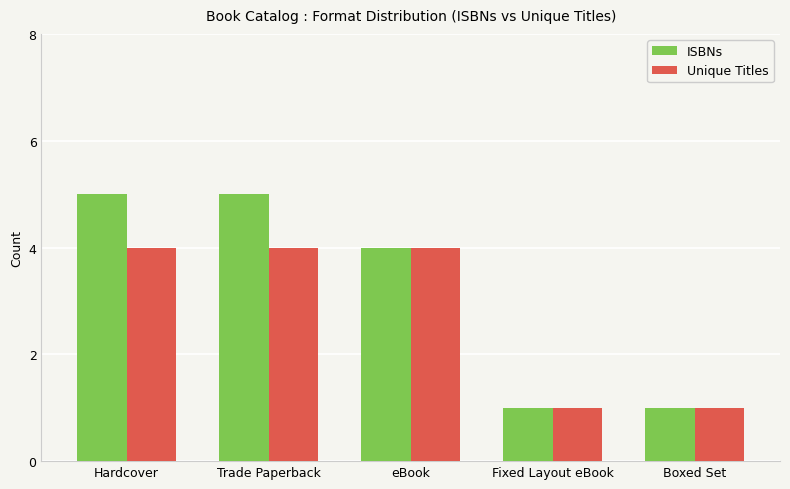

True or false: ISBNs has a value of 2 at Trade Paperback.

False